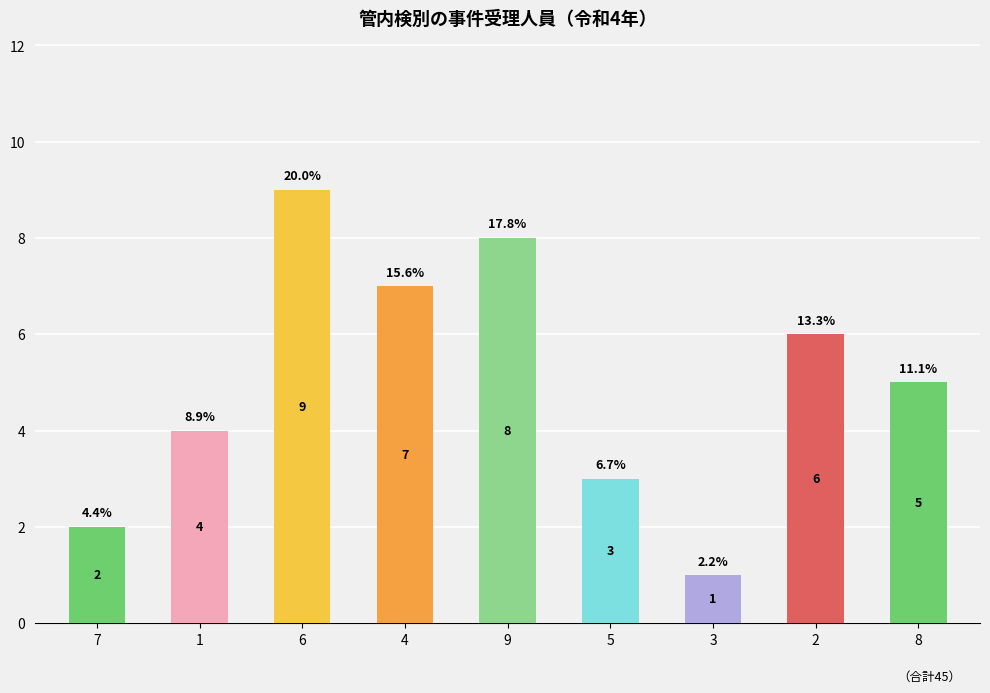

Reading left to right, transcribe all the data shown in this chart.

7=2	1=4	6=9	4=7	9=8	5=3	3=1	2=6	8=5